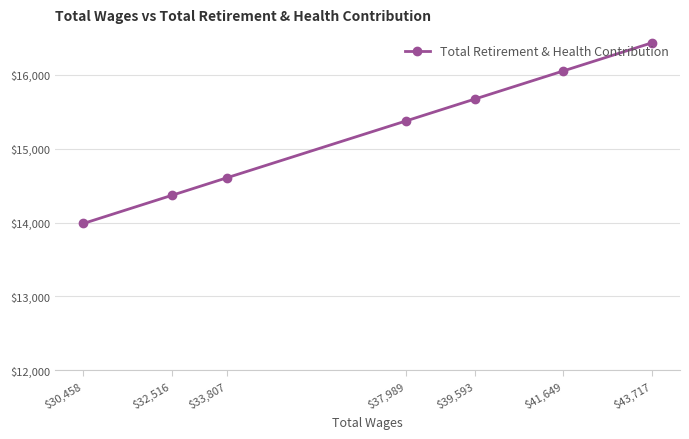

Rank the categories by value from highest to lowest.

$43,717, $41,649, $39,593, $37,989, $33,807, $32,516, $30,458